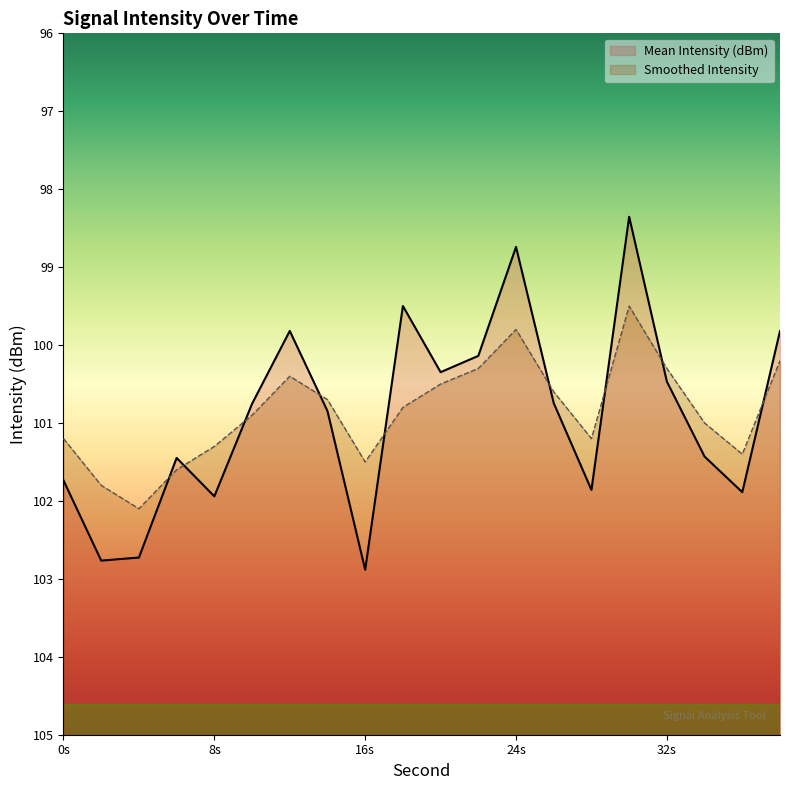

At which label does Smoothed Intensity reach its peak?

30